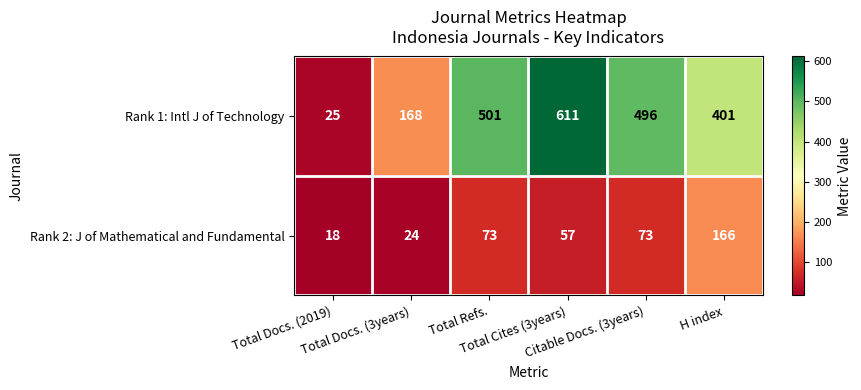

What is the average value of the Rank 1: Intl J of Technology series?

367